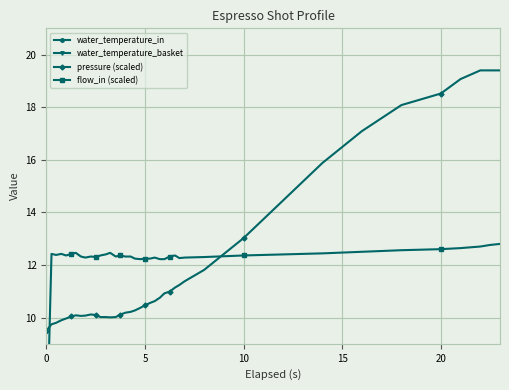

What is the highest value of the pressure (scaled) series?

19.4